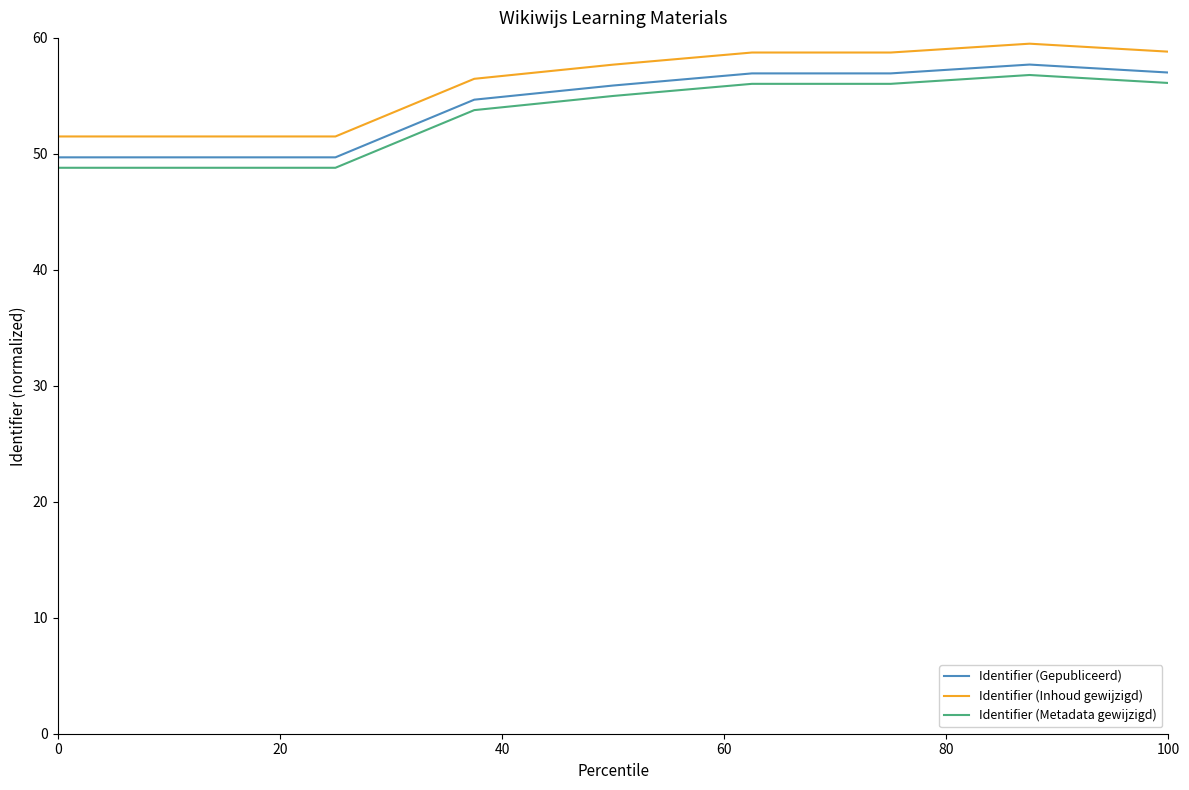

True or false: Identifier (Gepubliceerd) and Identifier (Inhoud gewijzigd) cross at least once.

False